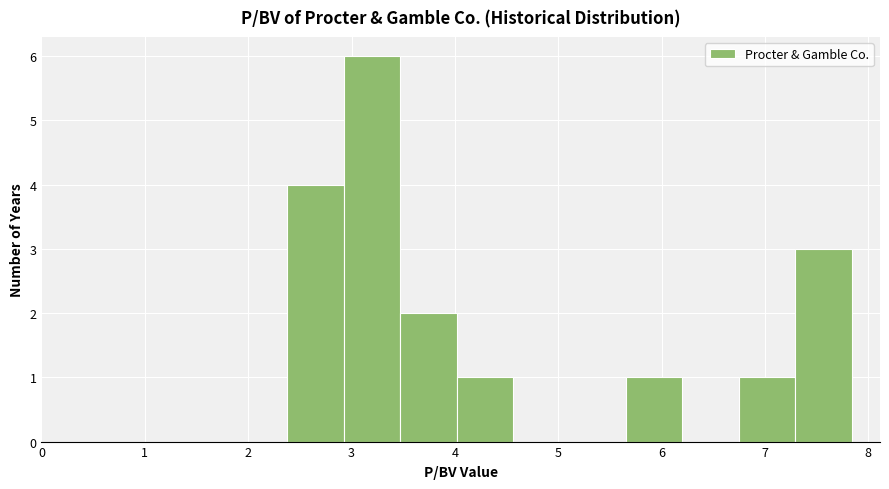

Reading left to right, transcribe this chart: for each bar, give the range it covers on the x-axis and its height. Neither the bar edges nor the heights are printed on the chart, so give them approximately, as read against the axes.

2.4 to 2.9: 4
2.9 to 3.5: 6
3.5 to 4.0: 2
4.0 to 4.6: 1
4.6 to 5.1: 0
5.1 to 5.7: 0
5.7 to 6.2: 1
6.2 to 6.7: 0
6.7 to 7.3: 1
7.3 to 7.8: 3